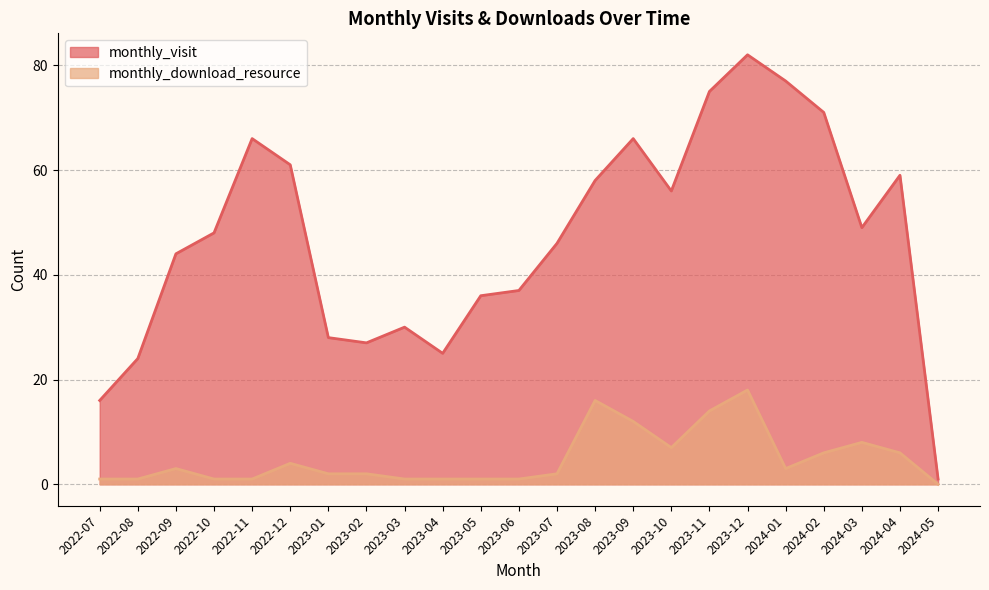

What is the value of the monthly_download_resource point at the 15th from the left?

12